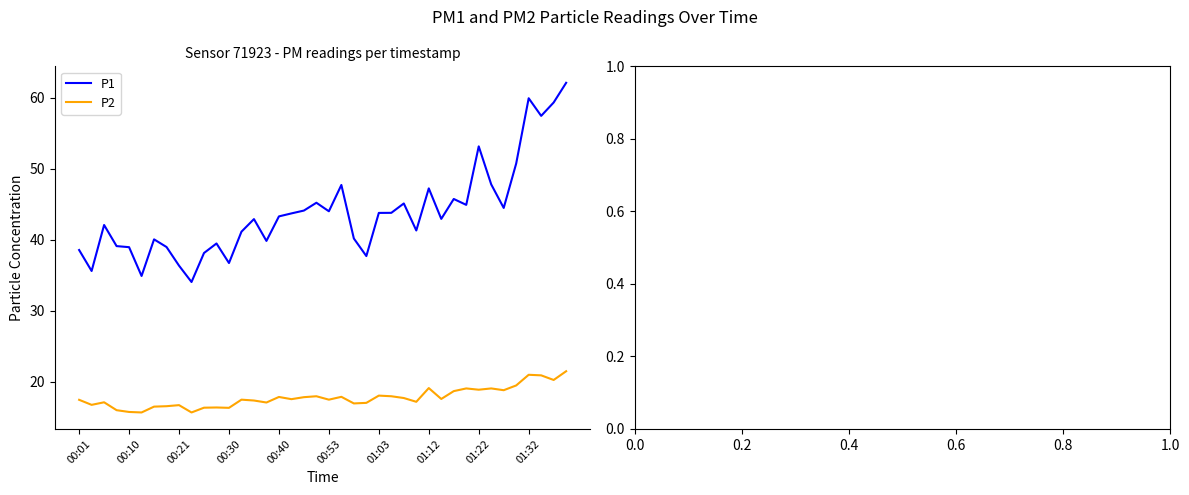

Which series has the largest total across all categories?

P1